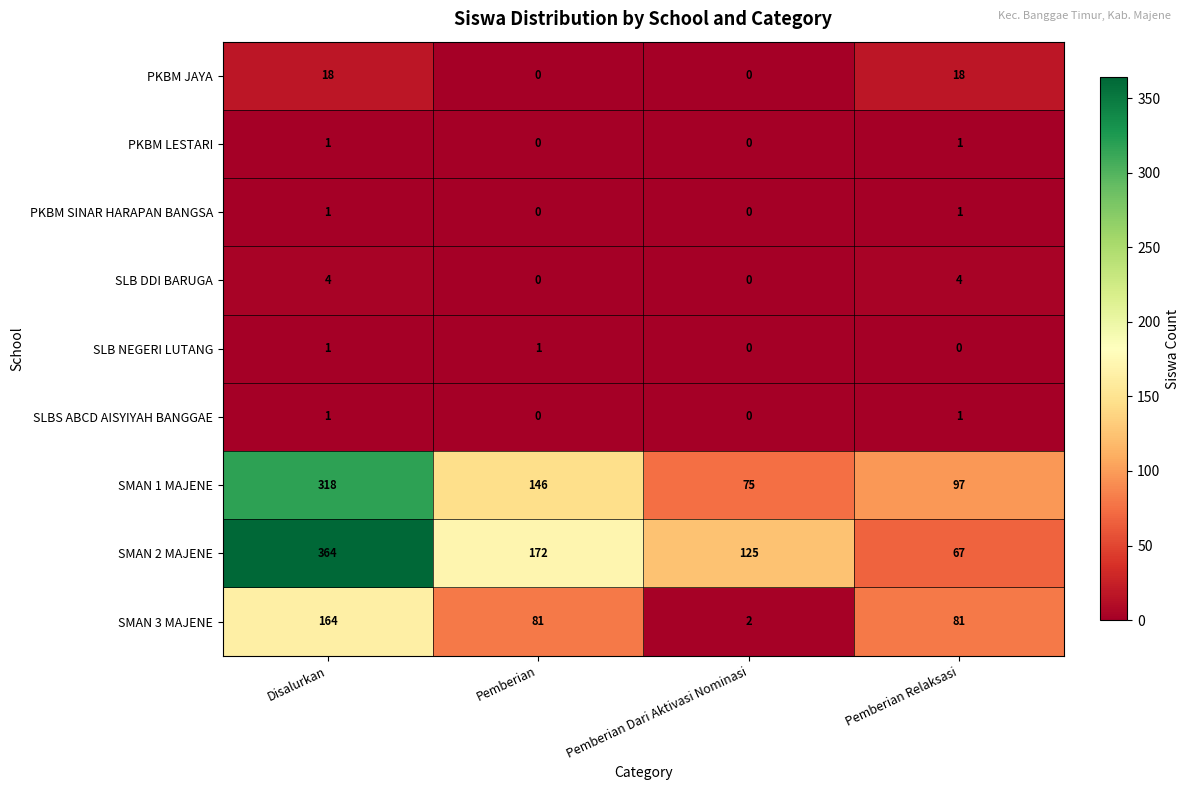

What is the difference between the second highest and minimum values in the SLB DDI BARUGA series?

4